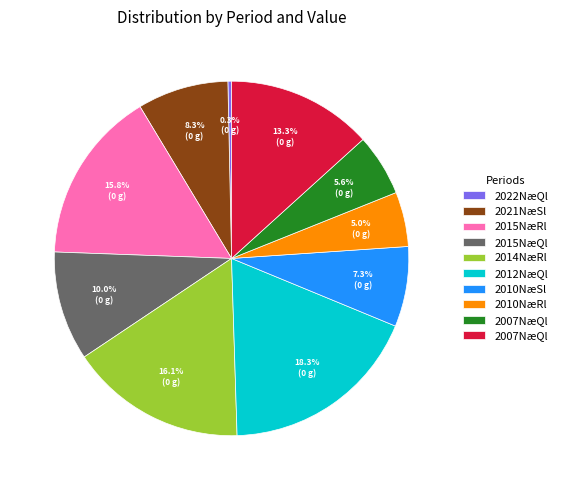

To the nearest percent, what is the difference between the largest and smallest slice percentages?

18%